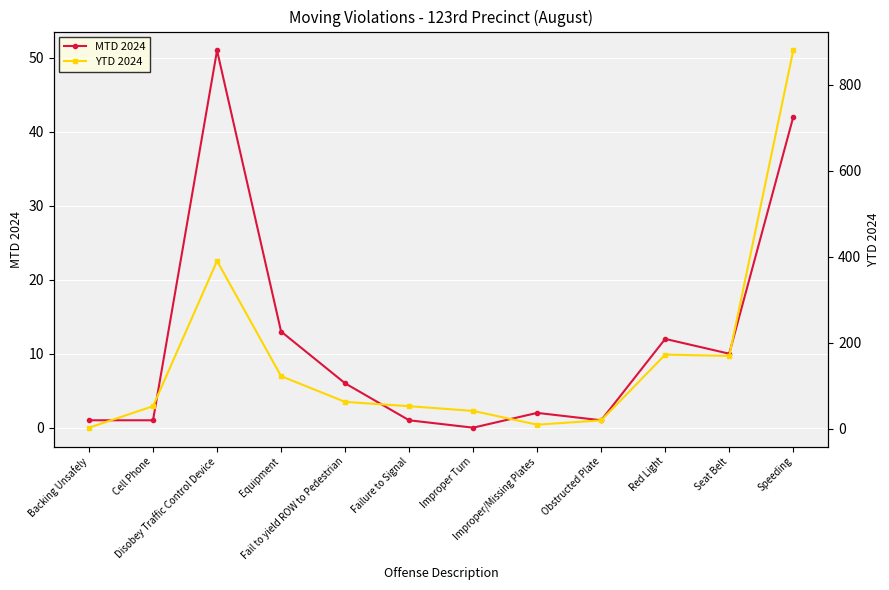

Where is the first local minimum for MTD 2024?

Improper Turn